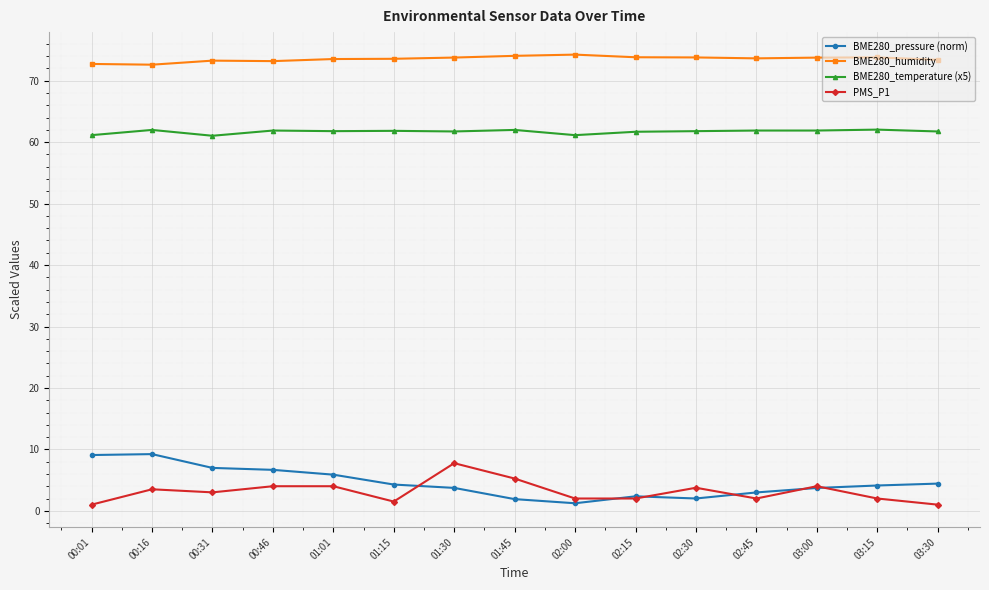

The value of BME280_temperature (x5) at 00:46 is 61.9. True or false?

True